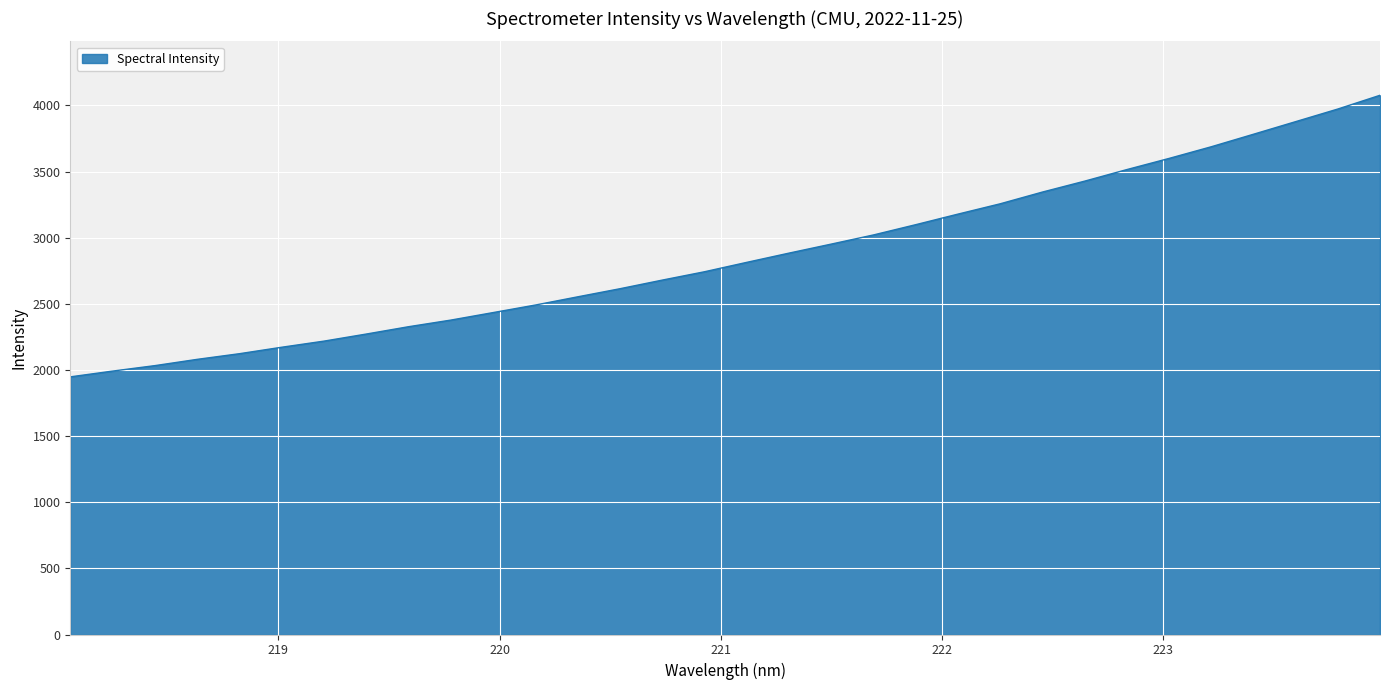

What is the minimum value shown in the chart?

1947.7